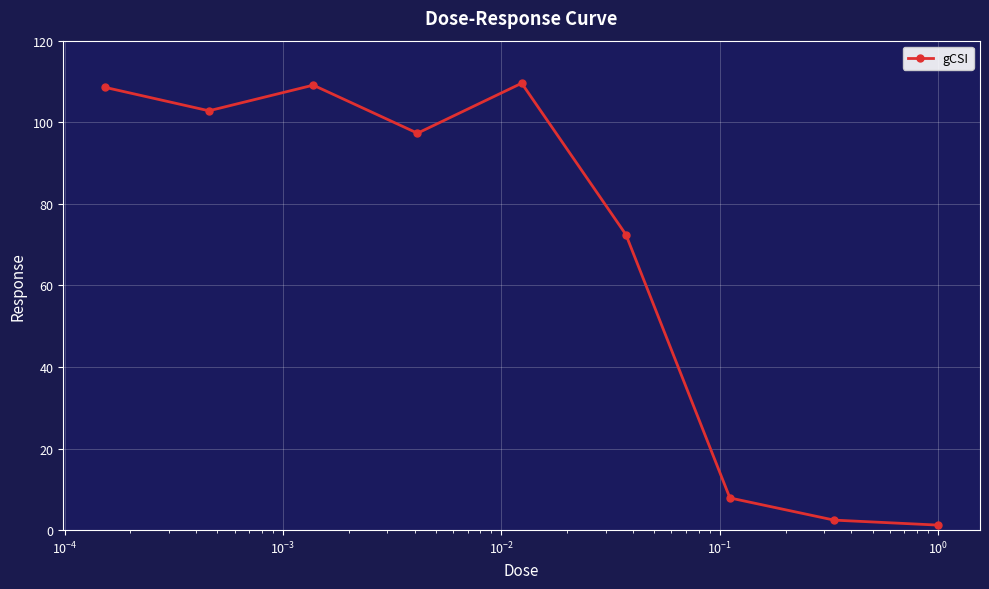

What is the value of the 6th point from the left?

72.5